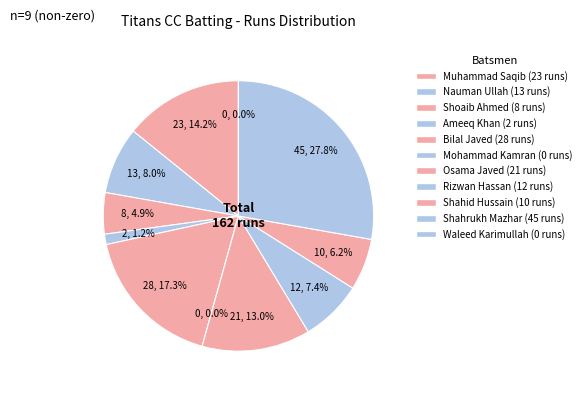

How many slices are in this pie chart?

11